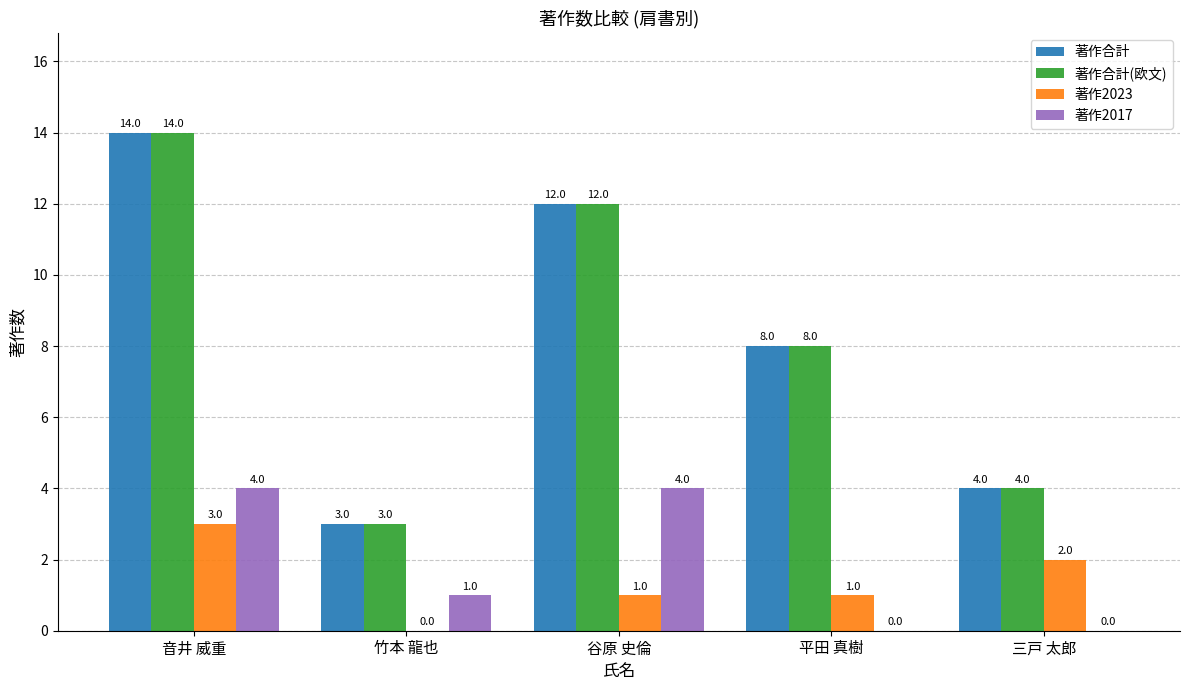

Where does the 著作合計(欧文) series first go above 8?

音井 威重